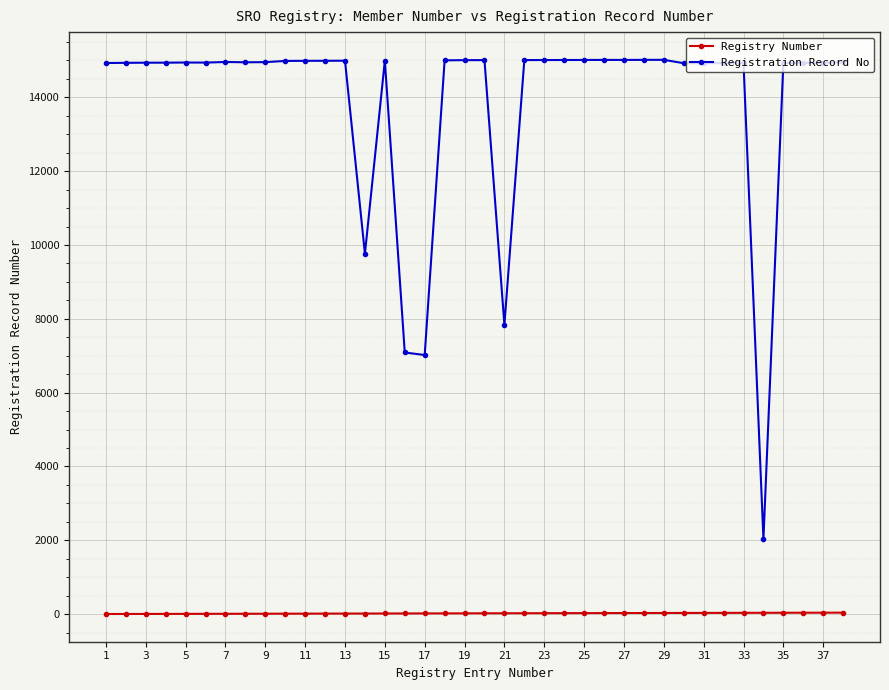

Which series has the largest total across all categories?

Registration Record No